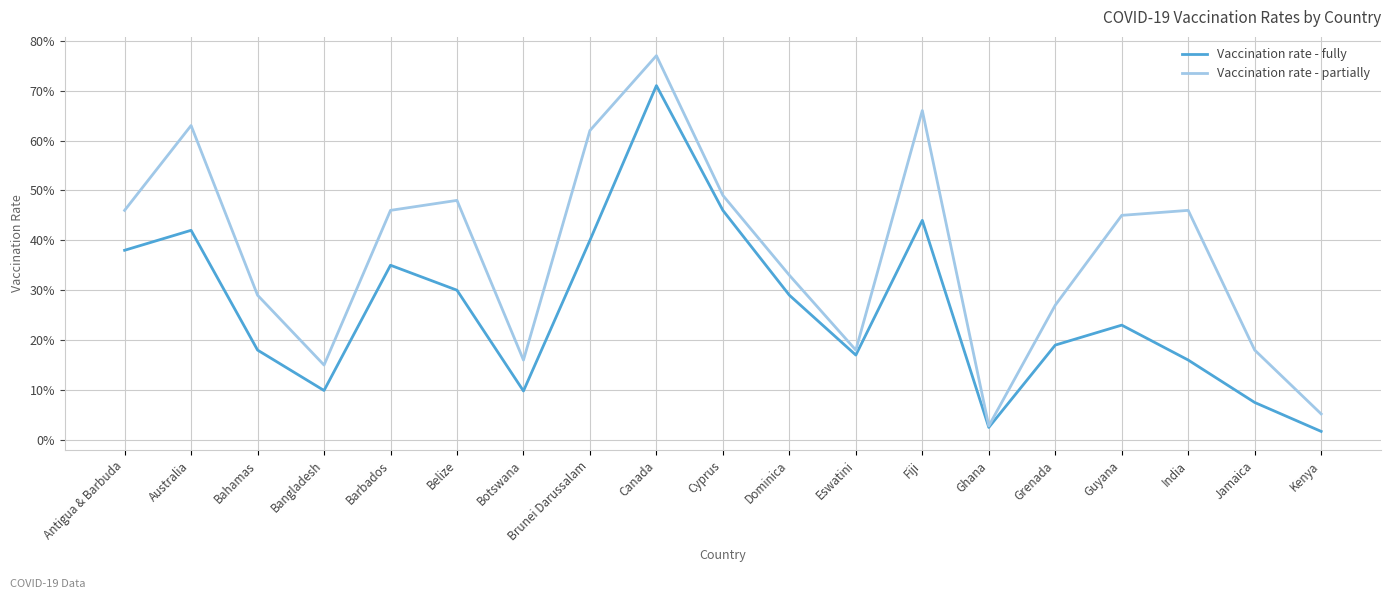

Does the chart display data point markers on the line(s)?

No